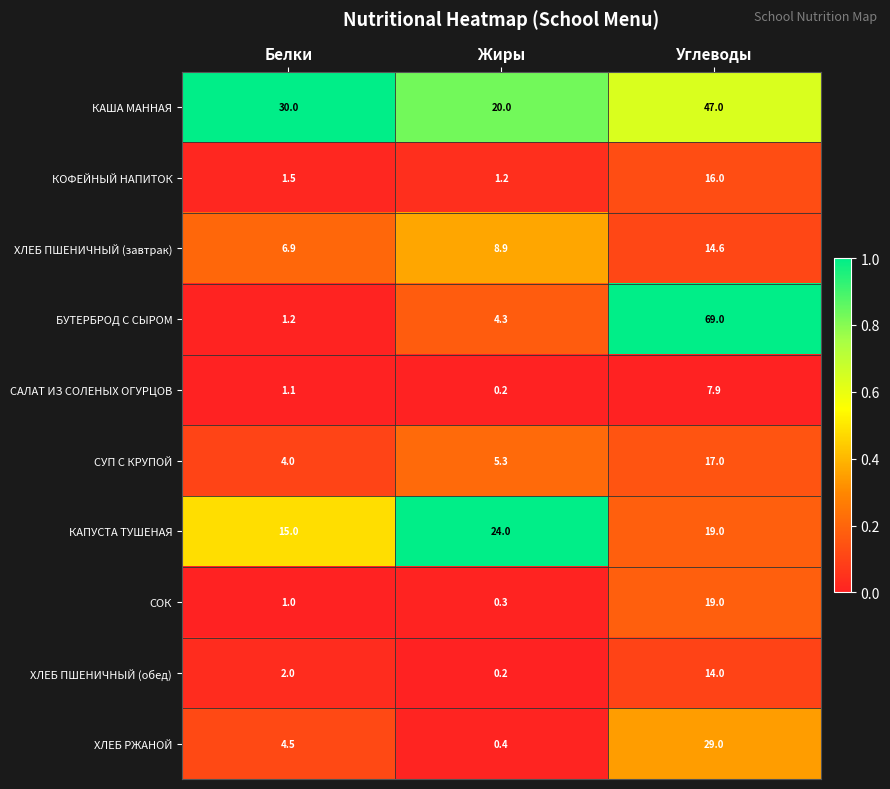

At which category is the sum across all series the highest?

Углеводы